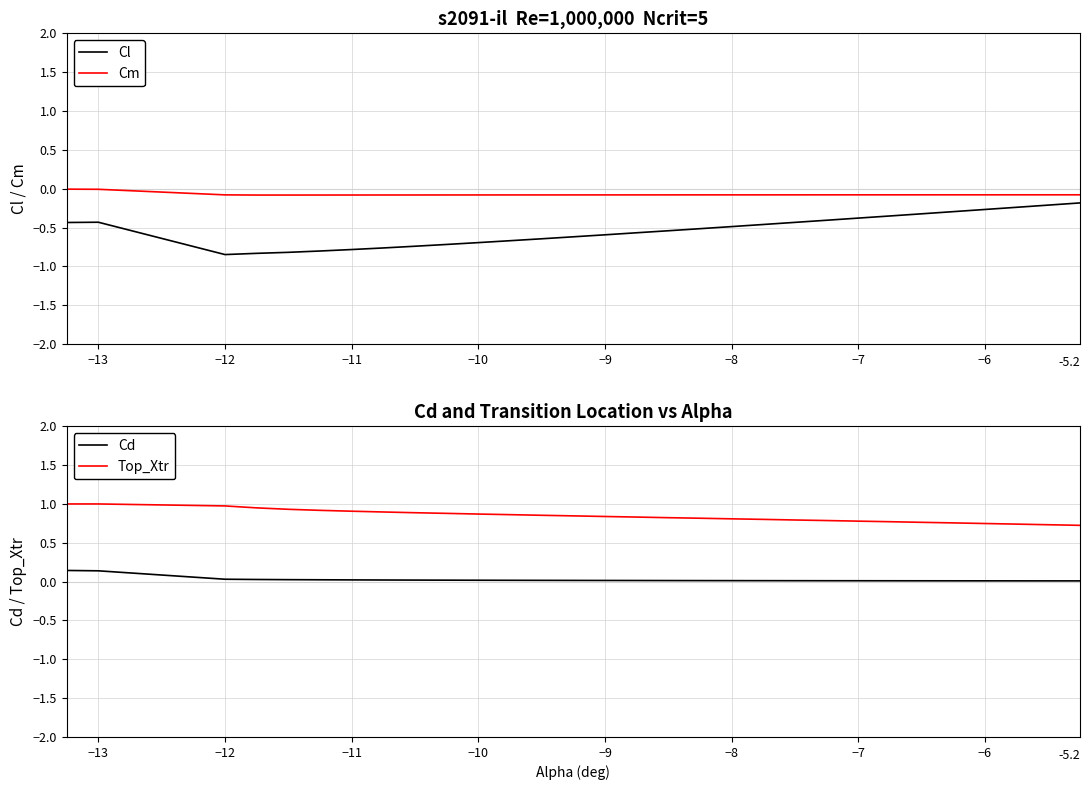

At which category does the chart reach its minimum across all series?

−12